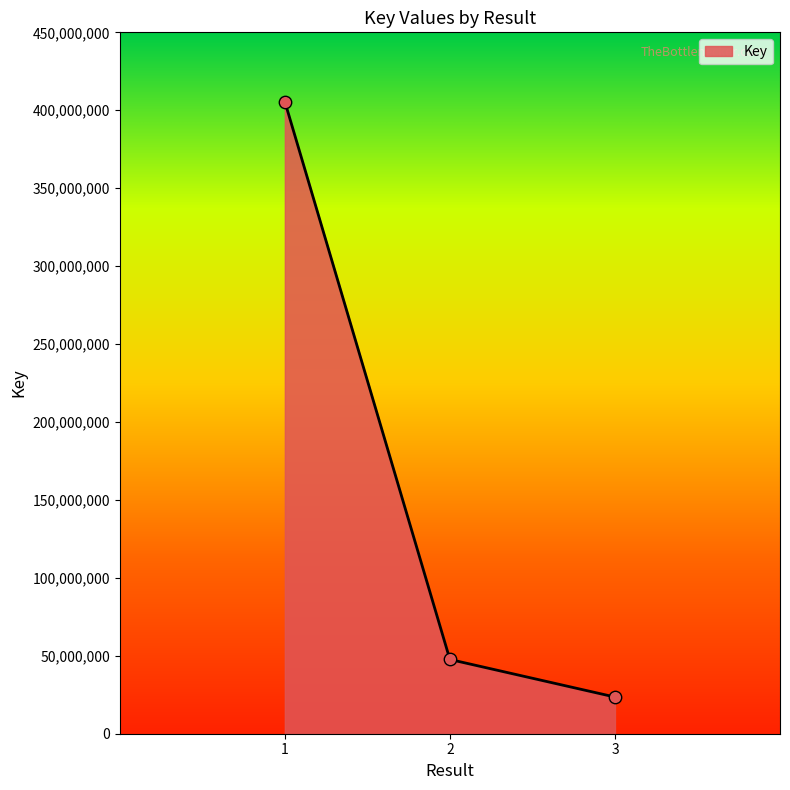

What is the ratio of the value at 1 to the value at 3?

17.2